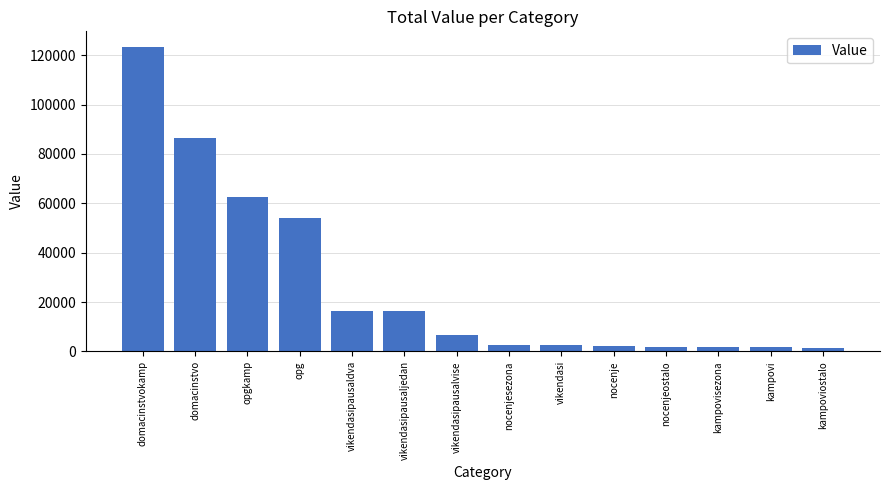

What is the average value?

27182